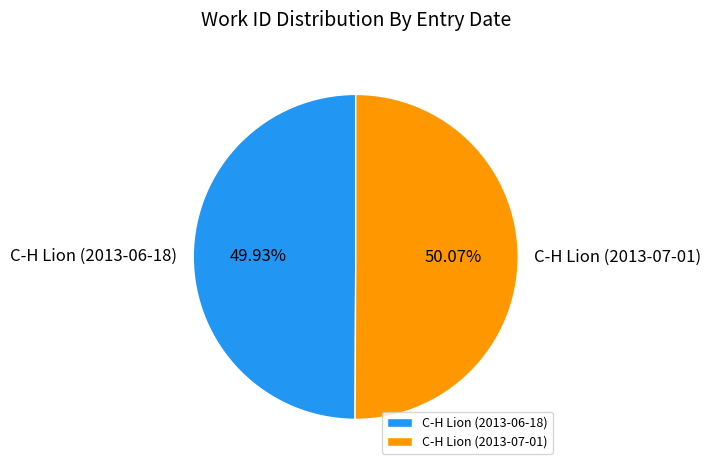

Is it true that C-H Lion (2013-07-01) is 50% of the pie?

True